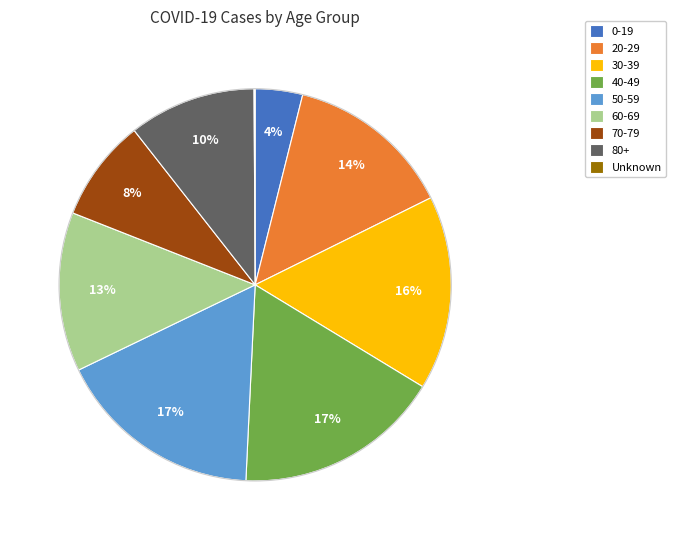

Does 80+ account for over 50% of the chart?

No